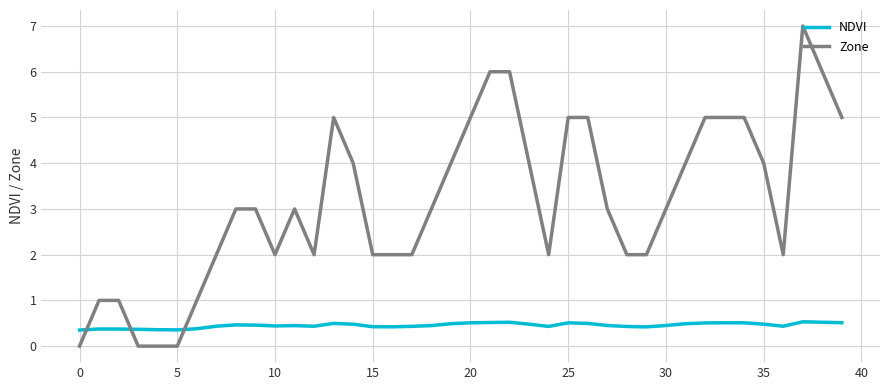

List the series in order of their peak value, highest first.

Zone, NDVI